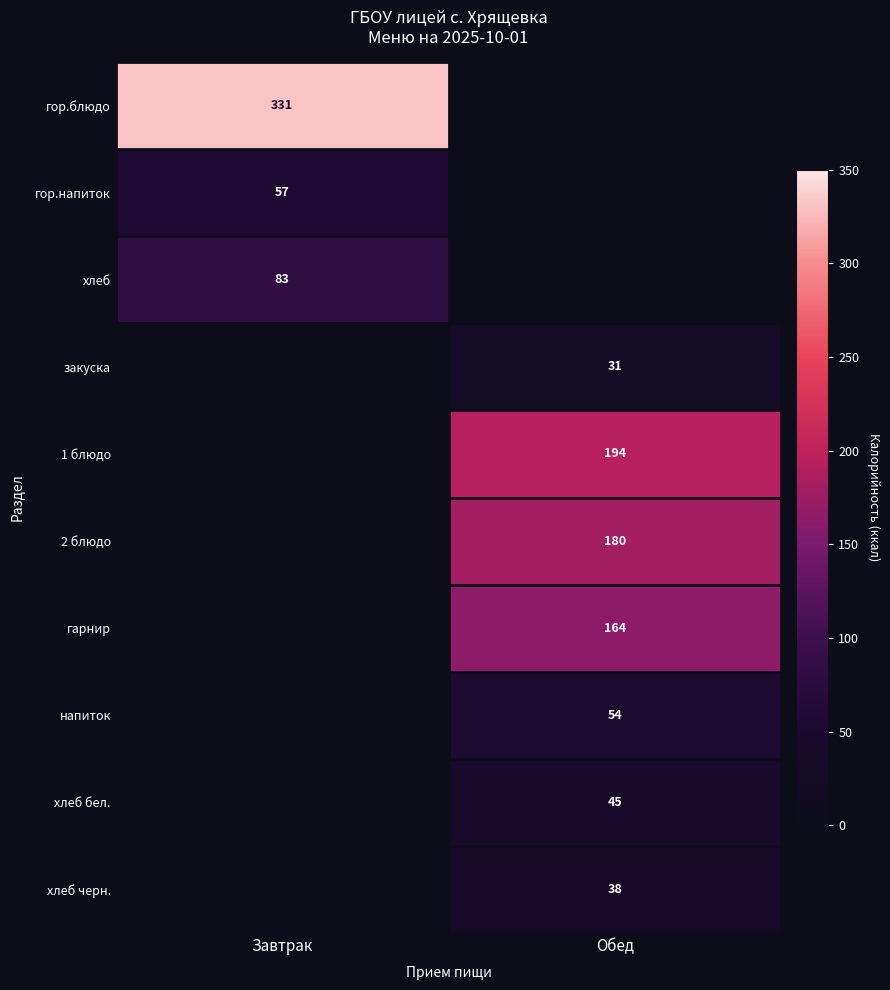

True or false: хлеб бел. has a value of 45 at Обед.

True